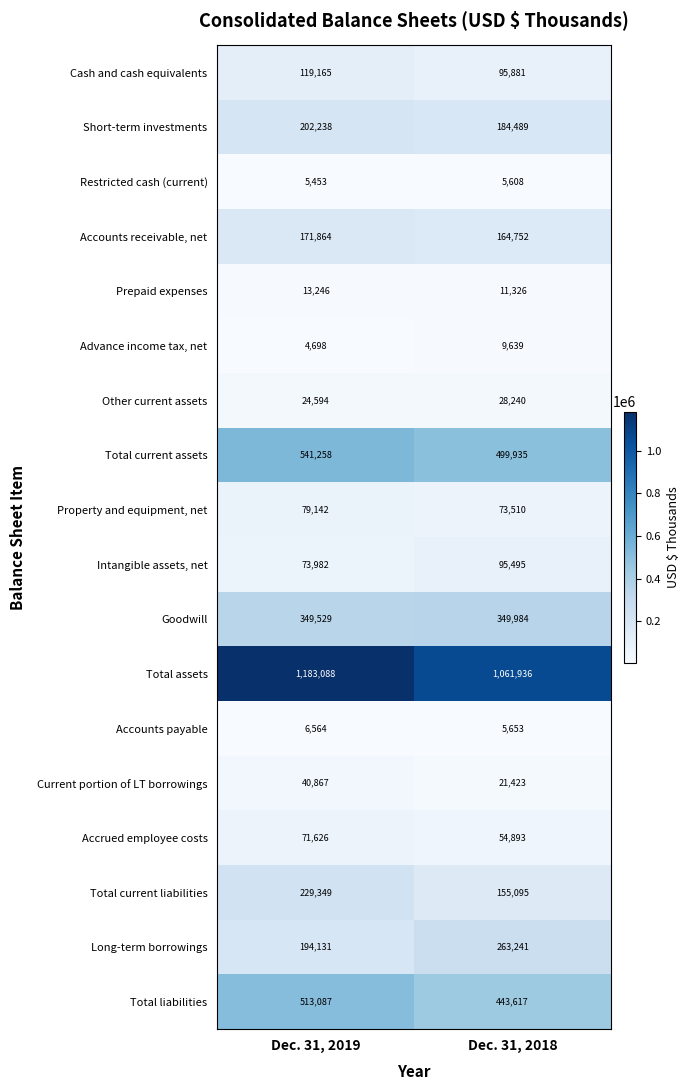

Is the value of Current portion of LT borrowings at Dec. 31, 2019 greater than the value of Restricted cash (current) at Dec. 31, 2019?

Yes